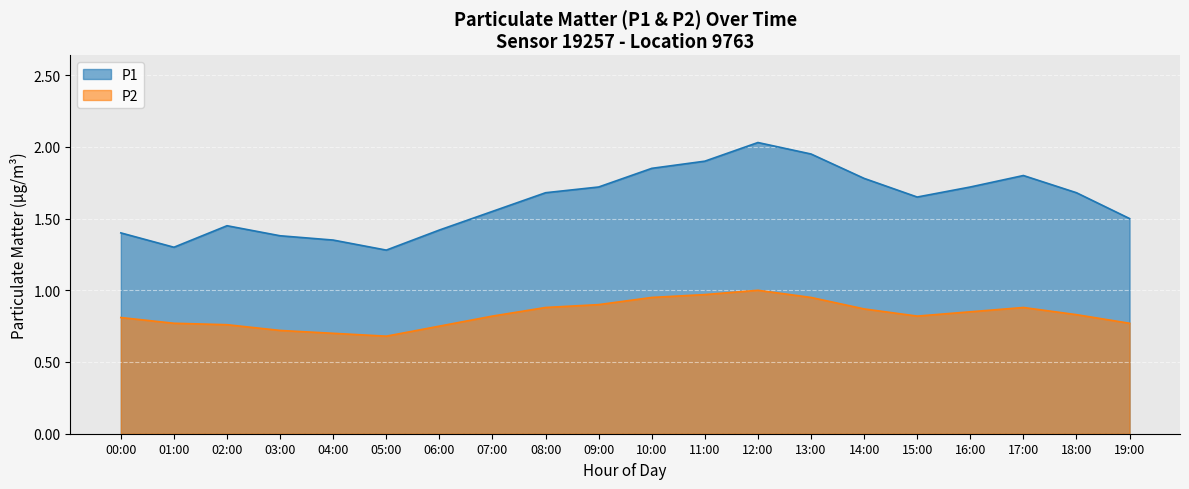

Reading right to left, transcribe all the data shown in this chart.

P1: 1.5	1.7	1.8	1.7	1.6	1.8	1.9	2.0	1.9	1.9	1.7	1.7	1.6	1.4	1.3	1.4	1.4	1.4	1.3	1.4
P2: 0.8	0.8	0.9	0.8	0.8	0.9	0.9	1.0	1.0	0.9	0.9	0.9	0.8	0.8	0.7	0.7	0.7	0.8	0.8	0.8